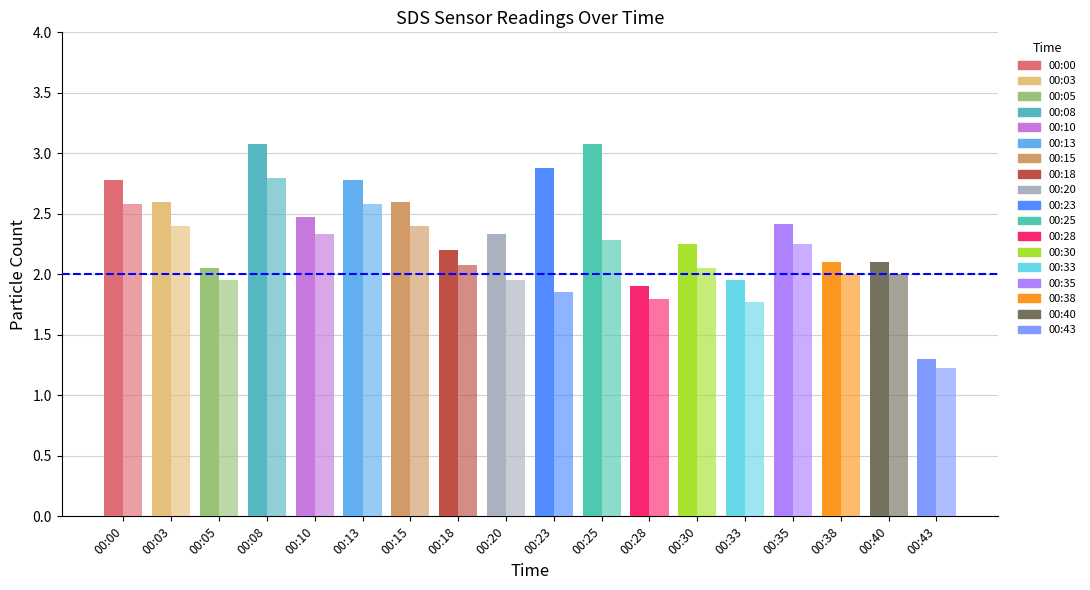

Rank the categories by SDS_P1 value from highest to lowest.

00:08, 00:25, 00:23, 00:00, 00:13, 00:03, 00:15, 00:10, 00:35, 00:20, 00:30, 00:18, 00:38, 00:40, 00:05, 00:33, 00:28, 00:43